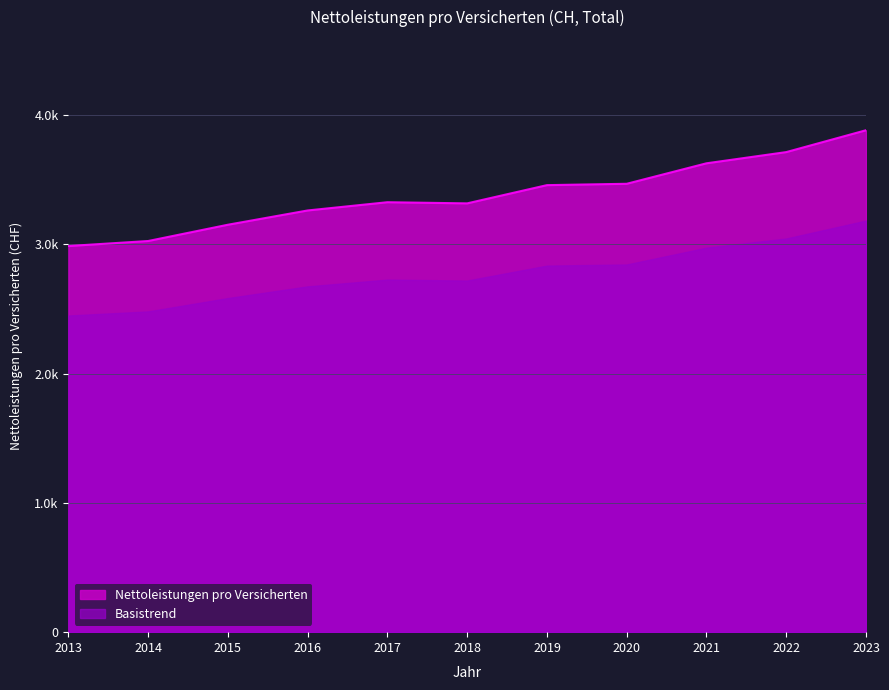

Which category has the highest value across all series?

2023